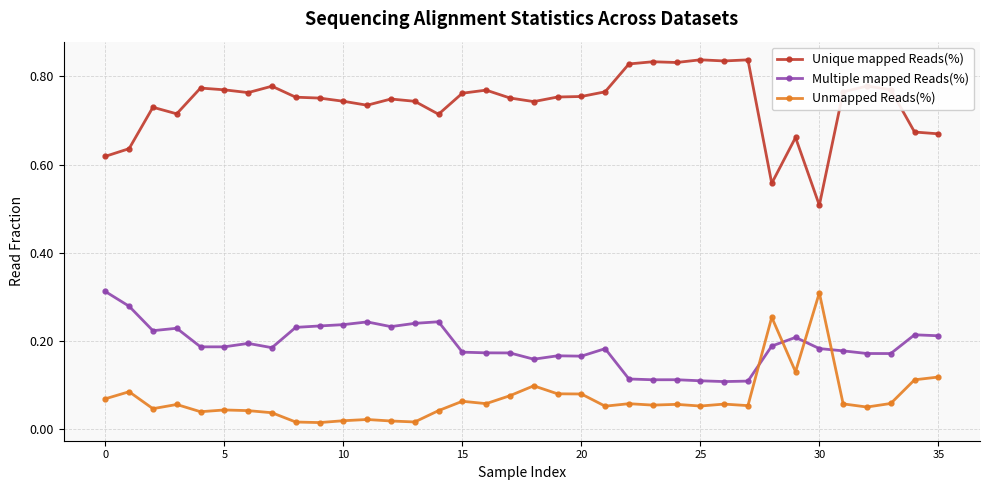

True or false: Unique mapped Reads(%) has more than 2 interior local peaks.

True